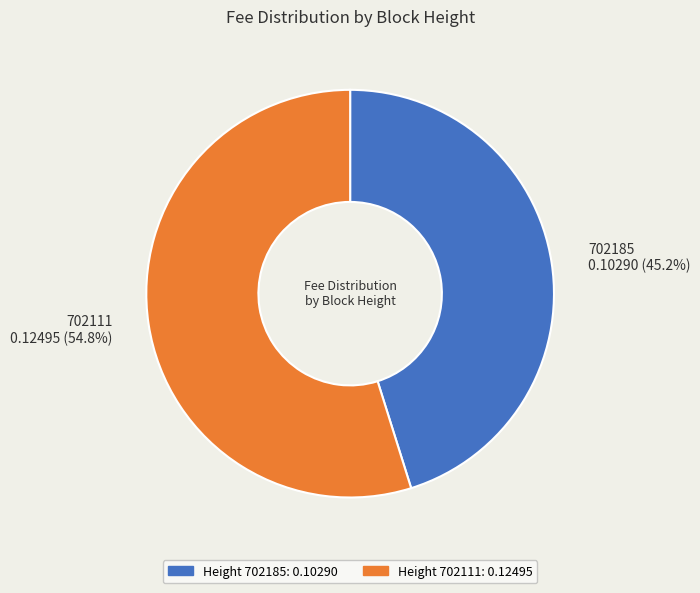

Does any single category account for the majority?

Yes